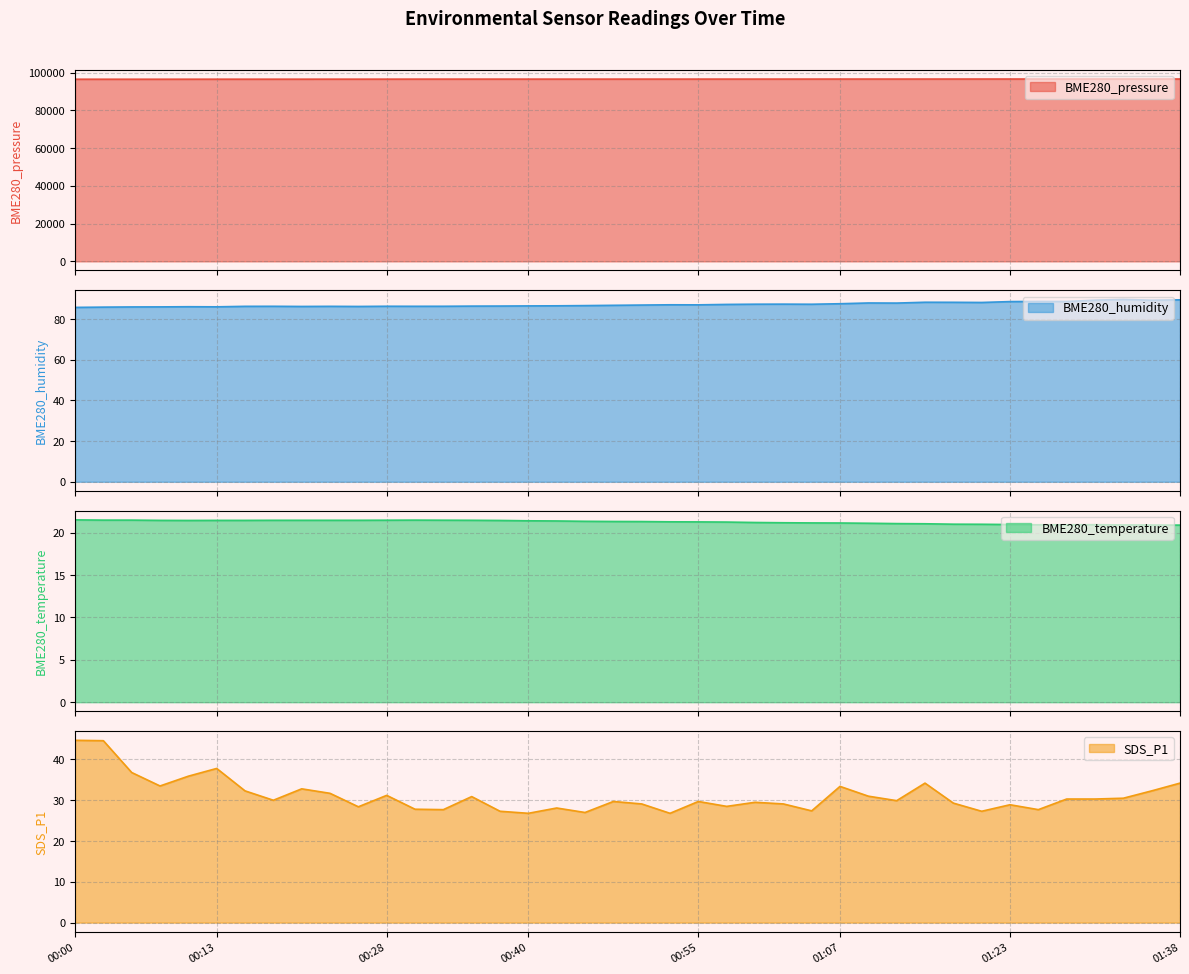

Where is the first local minimum for BME280_pressure?

00:18